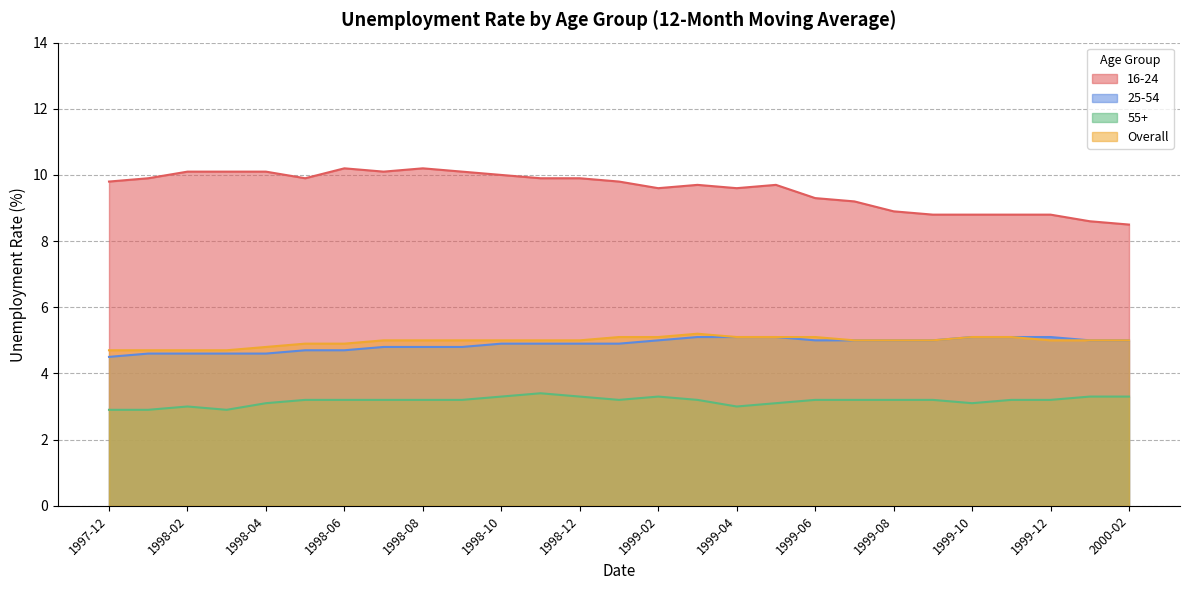

What is the difference between the highest and lowest values at 1998-02?

7.1